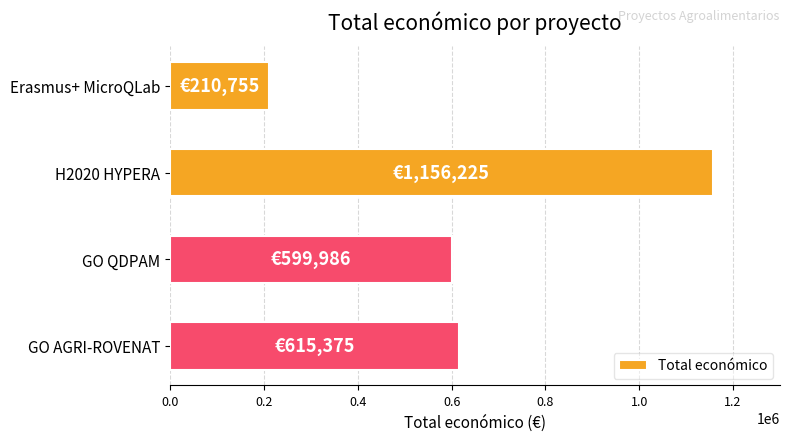

What is the approximate value at Erasmus+ MicroQLab, to the nearest 50?

210750